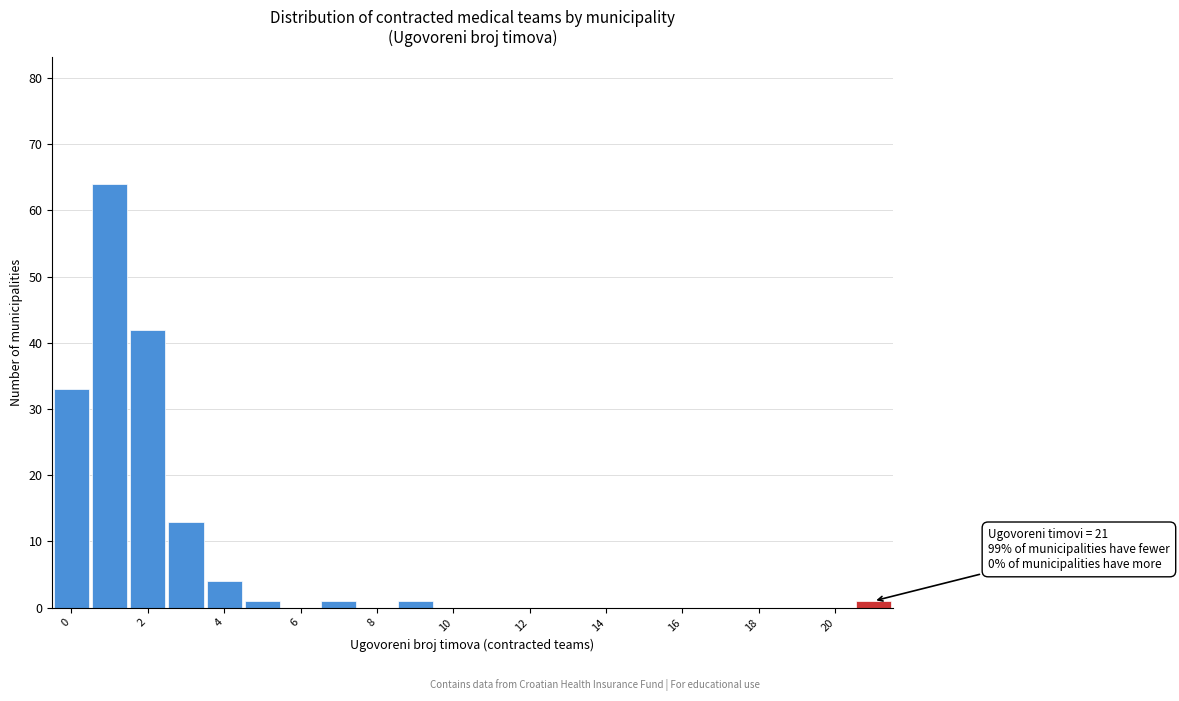

Over which range of the x-axis is the bar tallest?

0.5 to 1.5